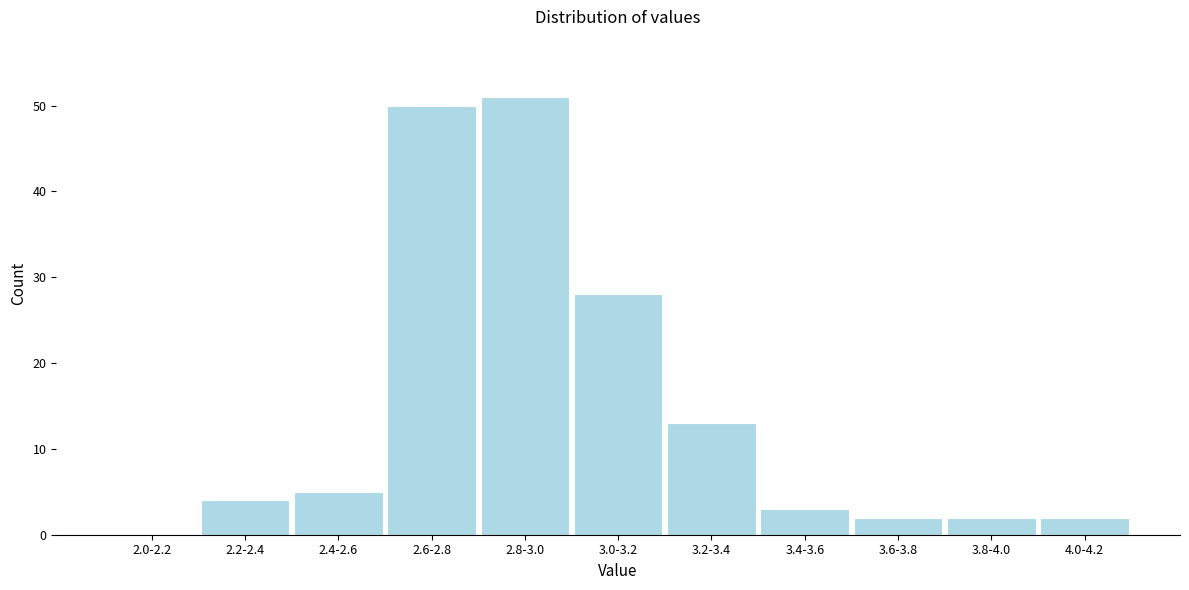

The value at 3.4-3.6 is 3. True or false?

True